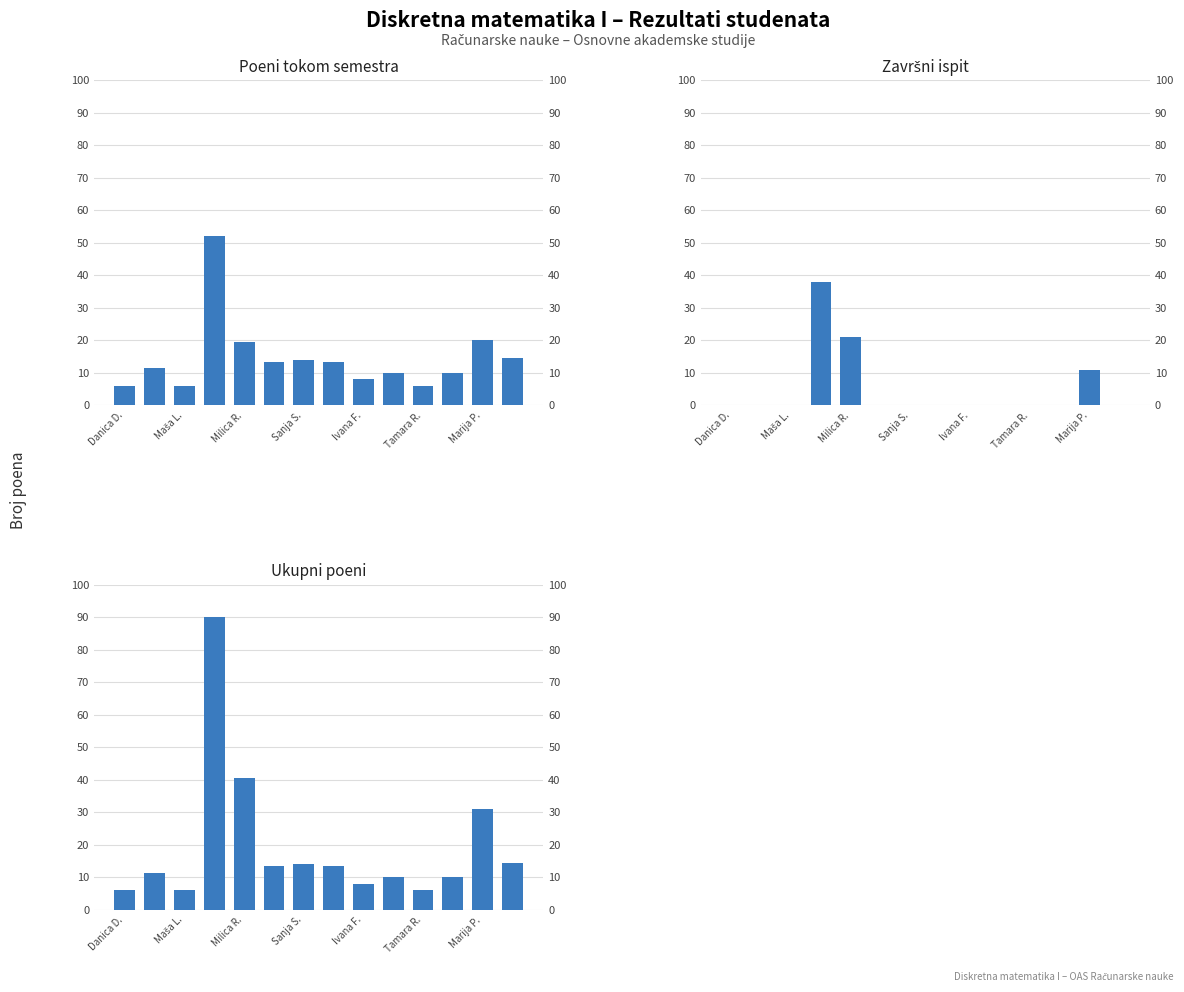

Rank the series by their maximum value, from lowest to highest.

Završni ispit, Poeni tokom semestra, Ukupni poeni